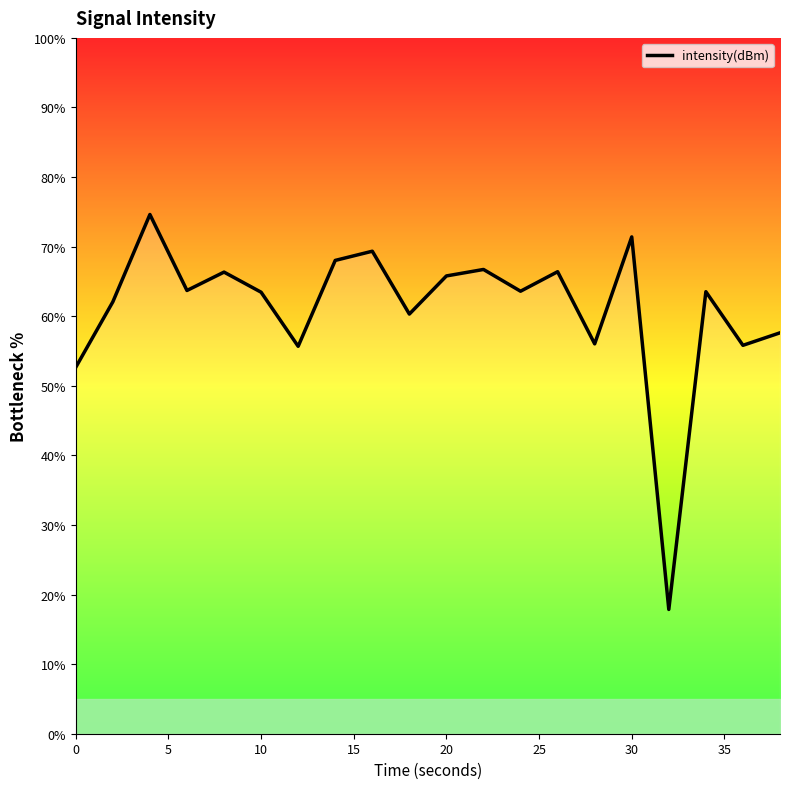

How many values exceed 63?

12